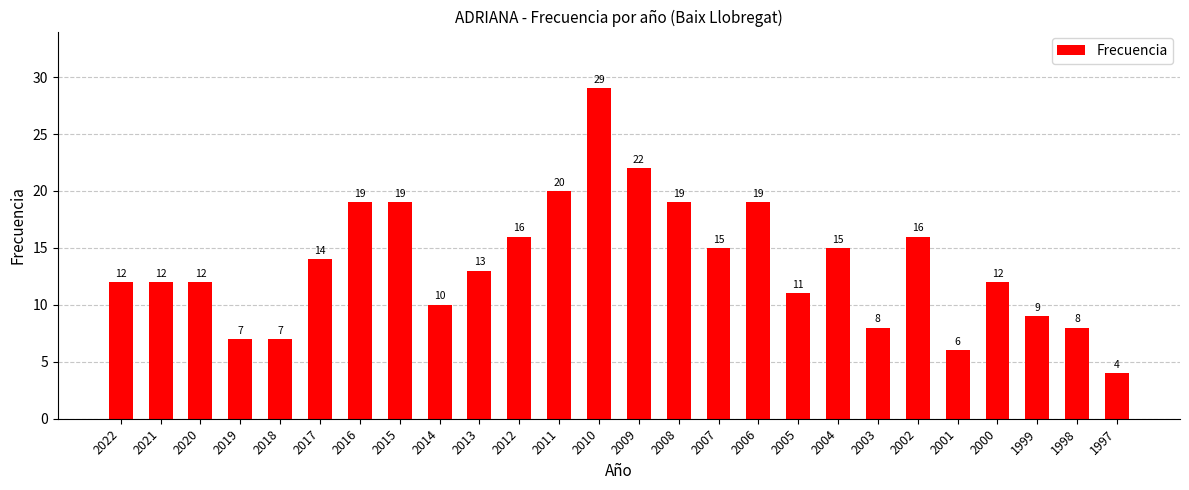

Read the value at 2016, to the nearest 10.

20